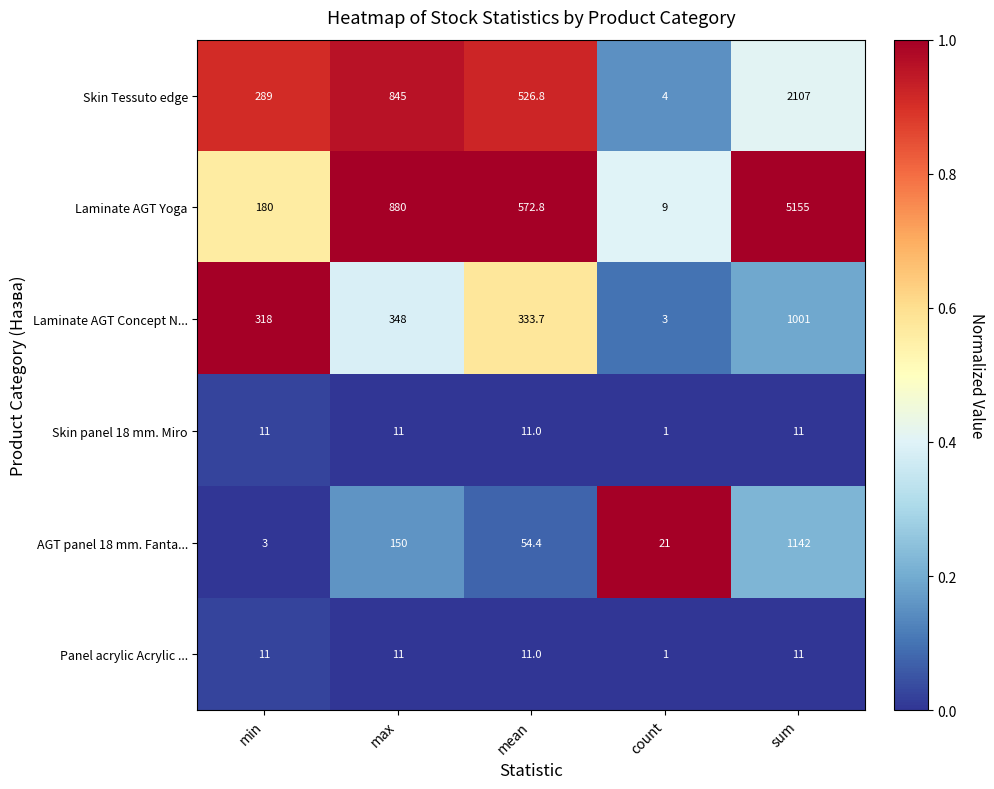

Reading left to right, what are all the values shown in this chart?

Skin Tessuto edge: 289.0	845.0	526.8	4.0	2107.0
Laminate AGT Yoga: 180.0	880.0	572.8	9.0	5155.0
Laminate AGT Concept N...: 318.0	348.0	333.7	3.0	1001.0
Skin panel 18 mm. Miro: 11.0	11.0	11.0	1.0	11.0
AGT panel 18 mm. Fanta...: 3.0	150.0	54.4	21.0	1142.0
Panel acrylic Acrylic ...: 11.0	11.0	11.0	1.0	11.0